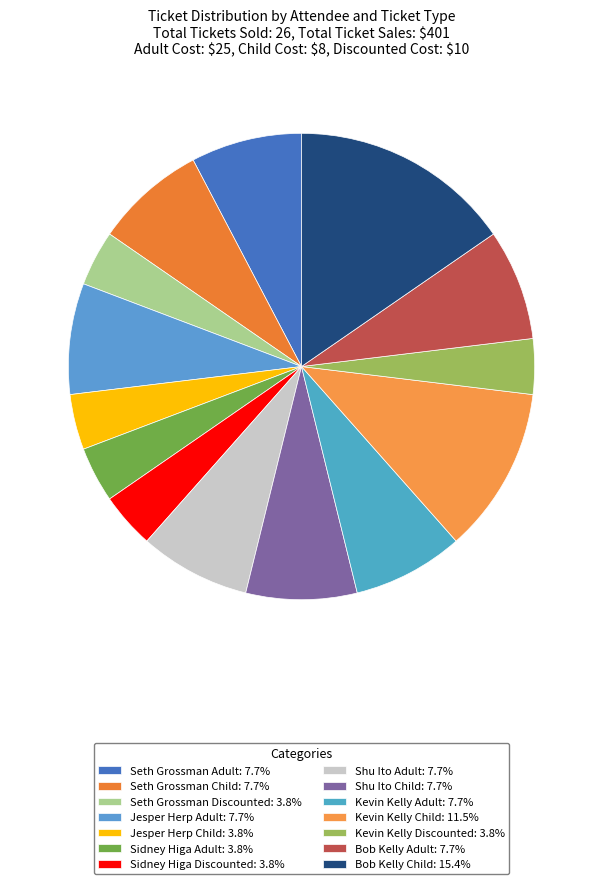

What is the ratio of the value at Shu Ito Adult to the value at Kevin Kelly Discounted?

2.0